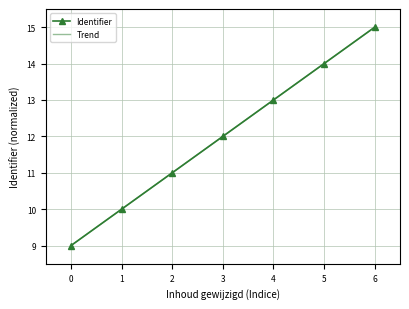

At which category is the sum across all series the highest?

6